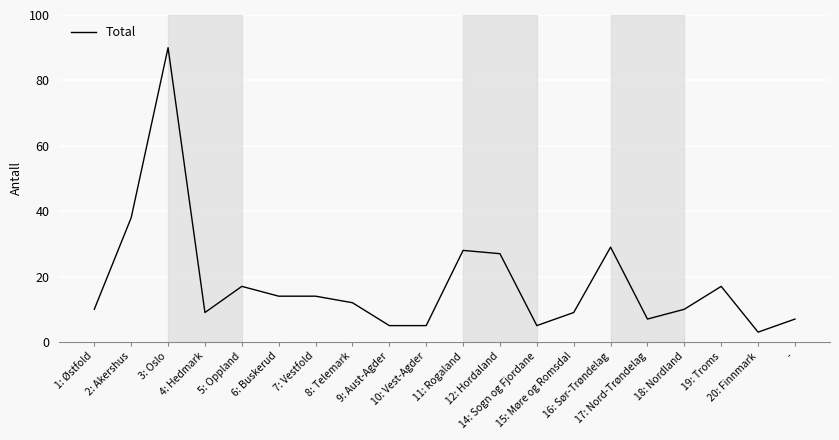

Where is the data nearest to the value 46?

2: Akershus